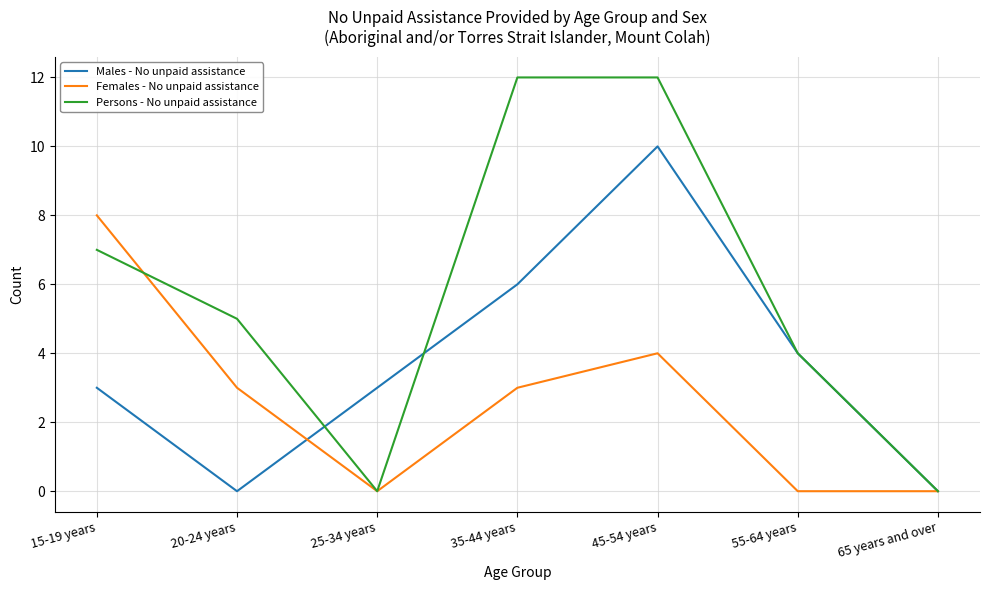

What is the average value of the Females - No unpaid assistance series?

3